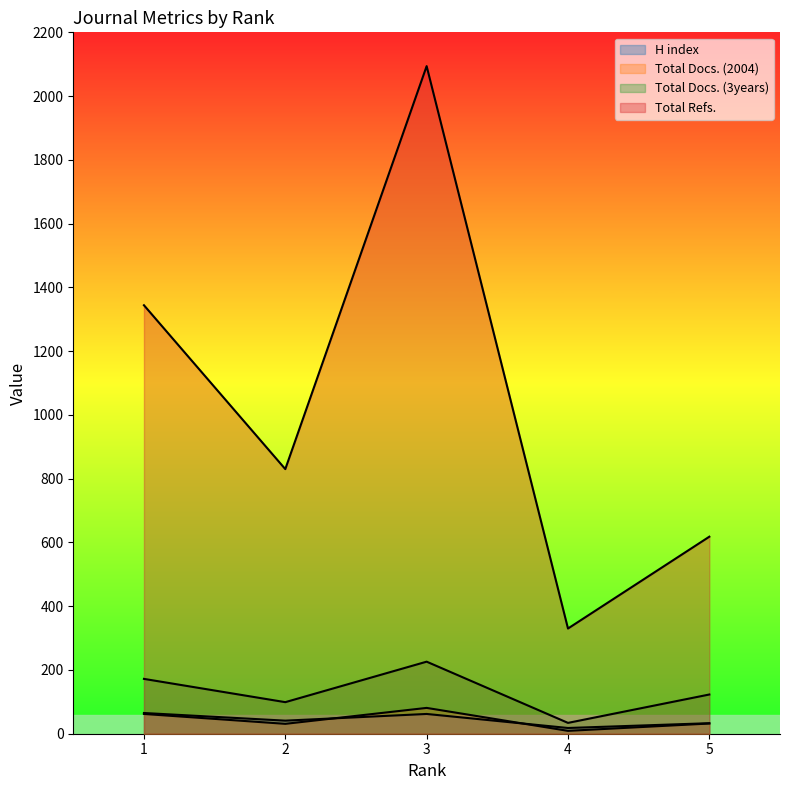

Which label corresponds to the smallest value in the chart?

4